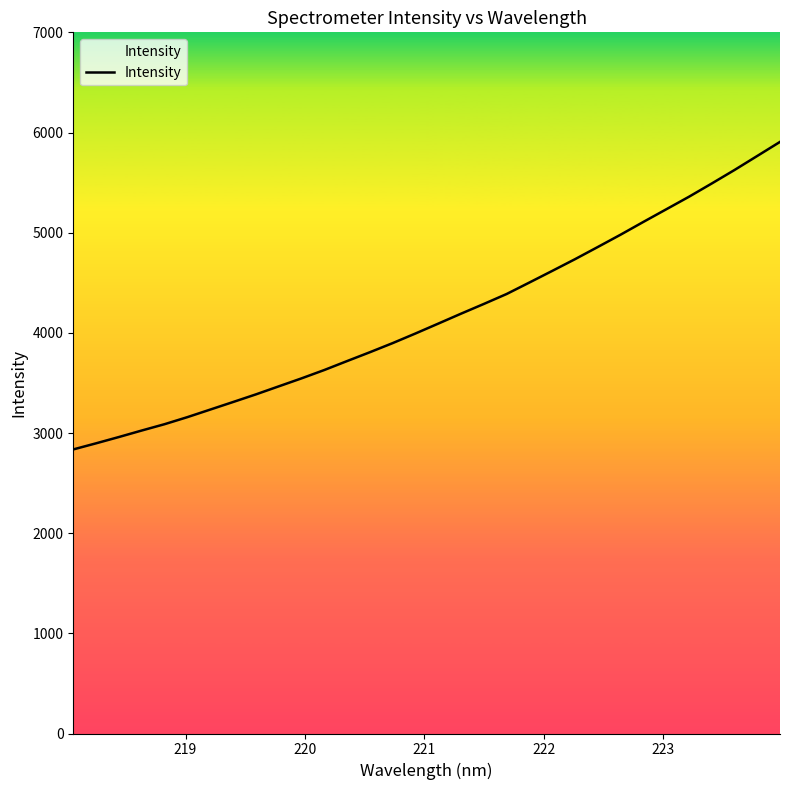

What is the maximum value shown in the chart?

5906.2